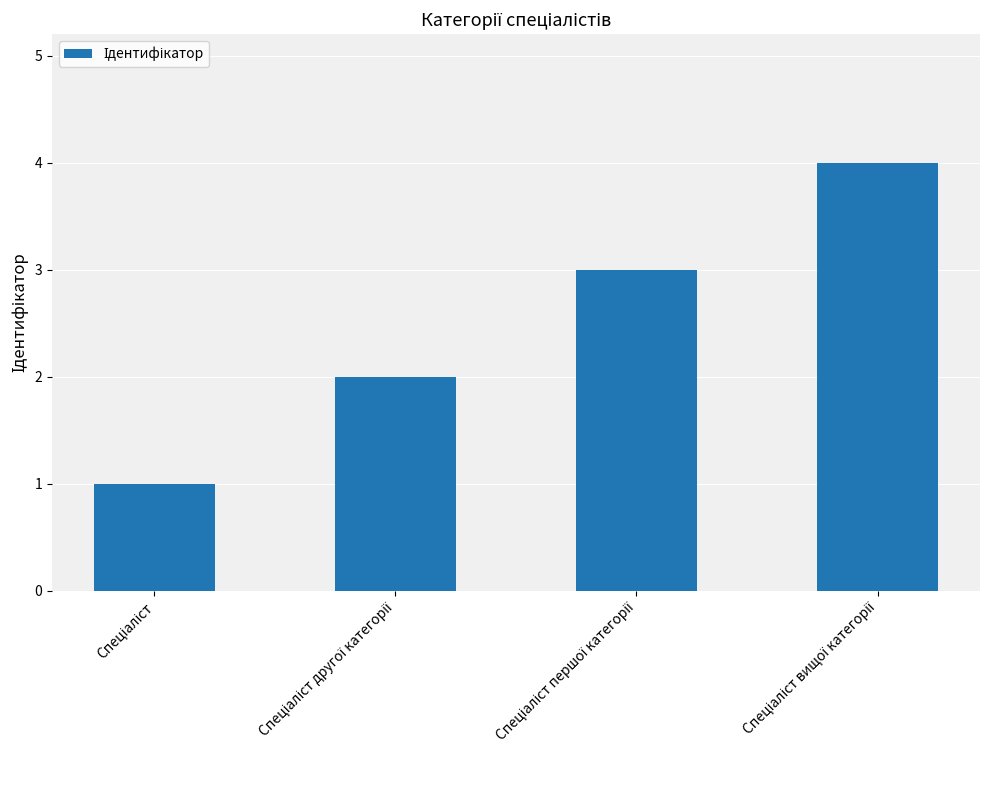

What is the sum of all values?

10